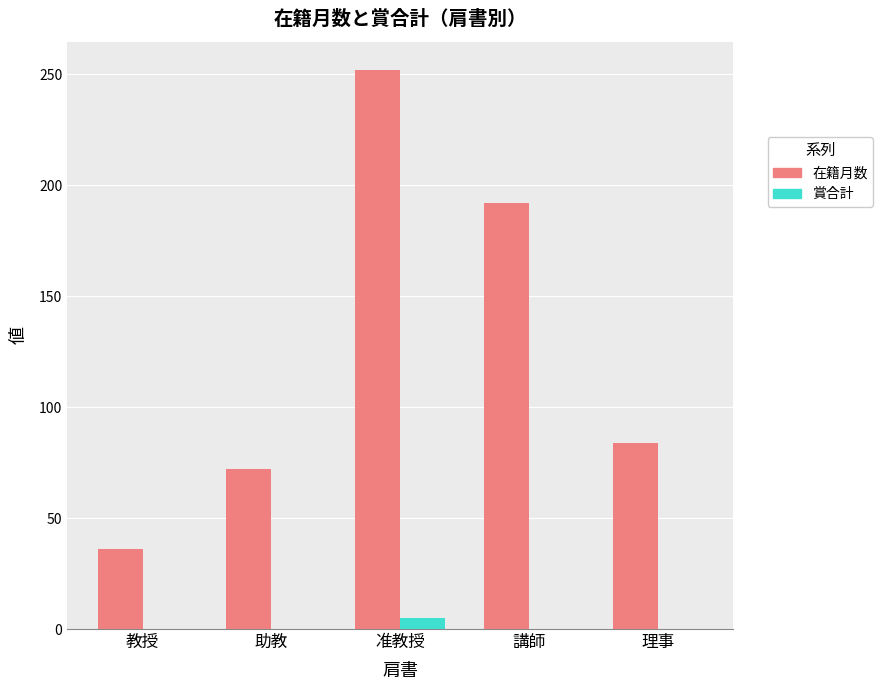

Read the 在籍月数 value at 助教.

72